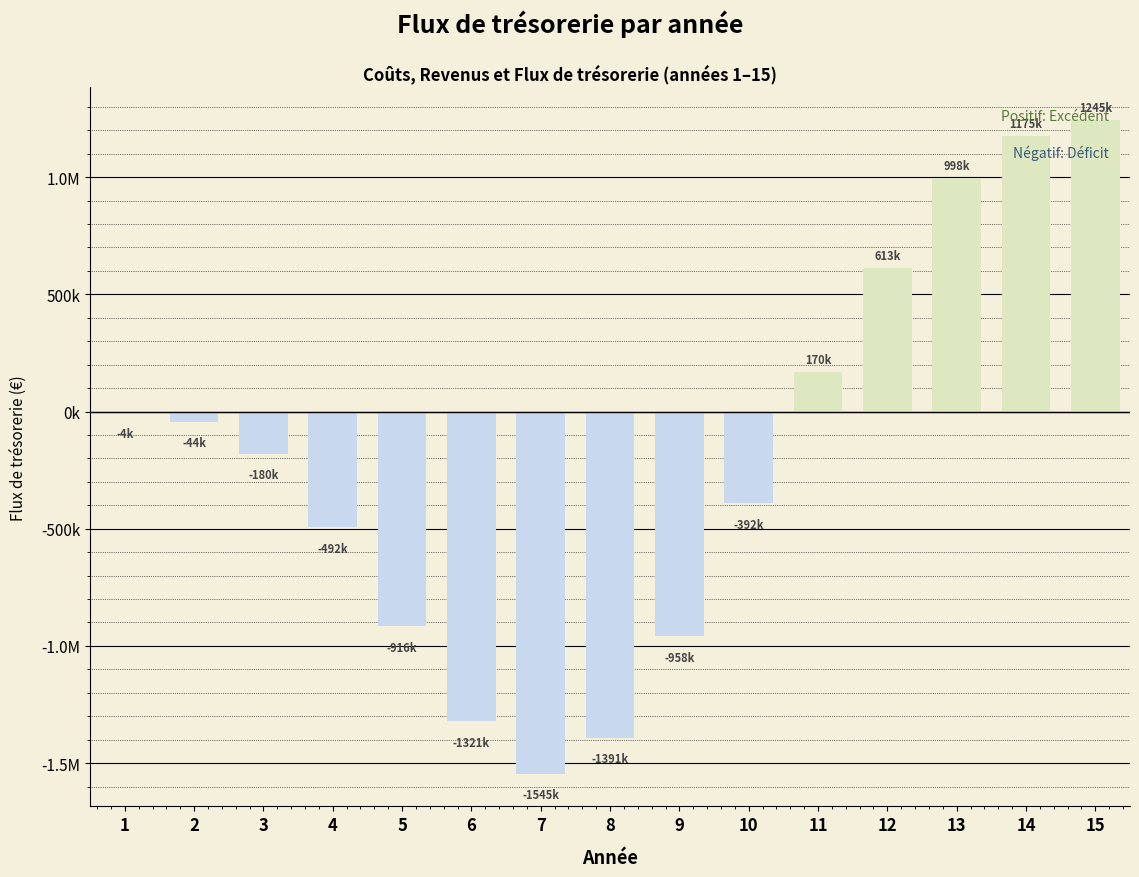

Are the bars horizontal?

No